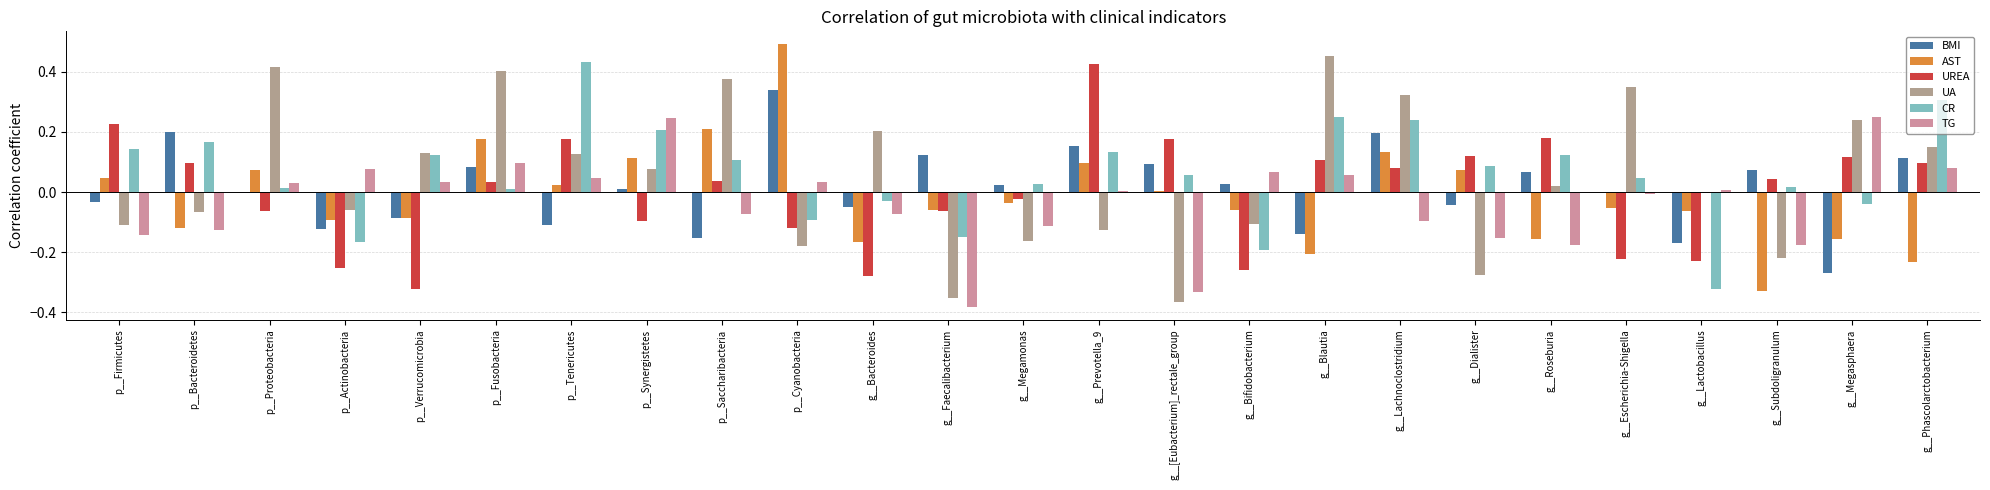

How many groups of bars are there?

25